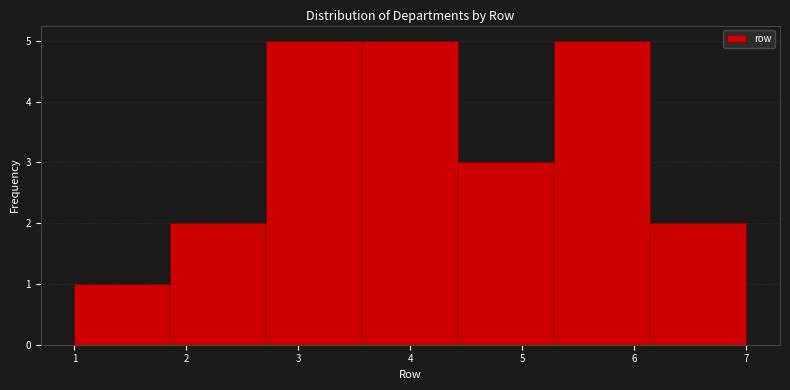

Reading left to right, list every bar in this chart as the range it spans on the x-axis followed by its height. Neither the bar edges nor the heights are printed on the chart, so give them approximately, as read against the axes.

1.0 to 1.9: 1
1.9 to 2.7: 2
2.7 to 3.6: 5
3.6 to 4.4: 5
4.4 to 5.3: 3
5.3 to 6.1: 5
6.1 to 7.0: 2